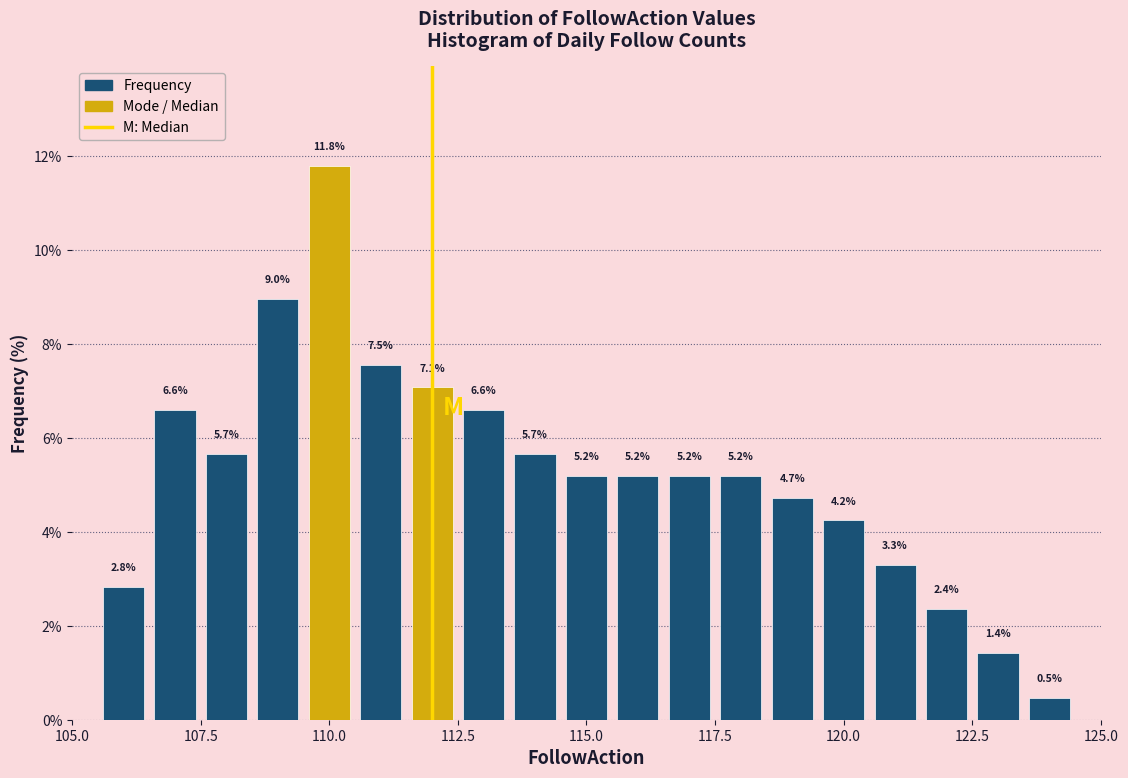

Read against the x-axis, roughly where is the centre of the tallest bar?

110.0